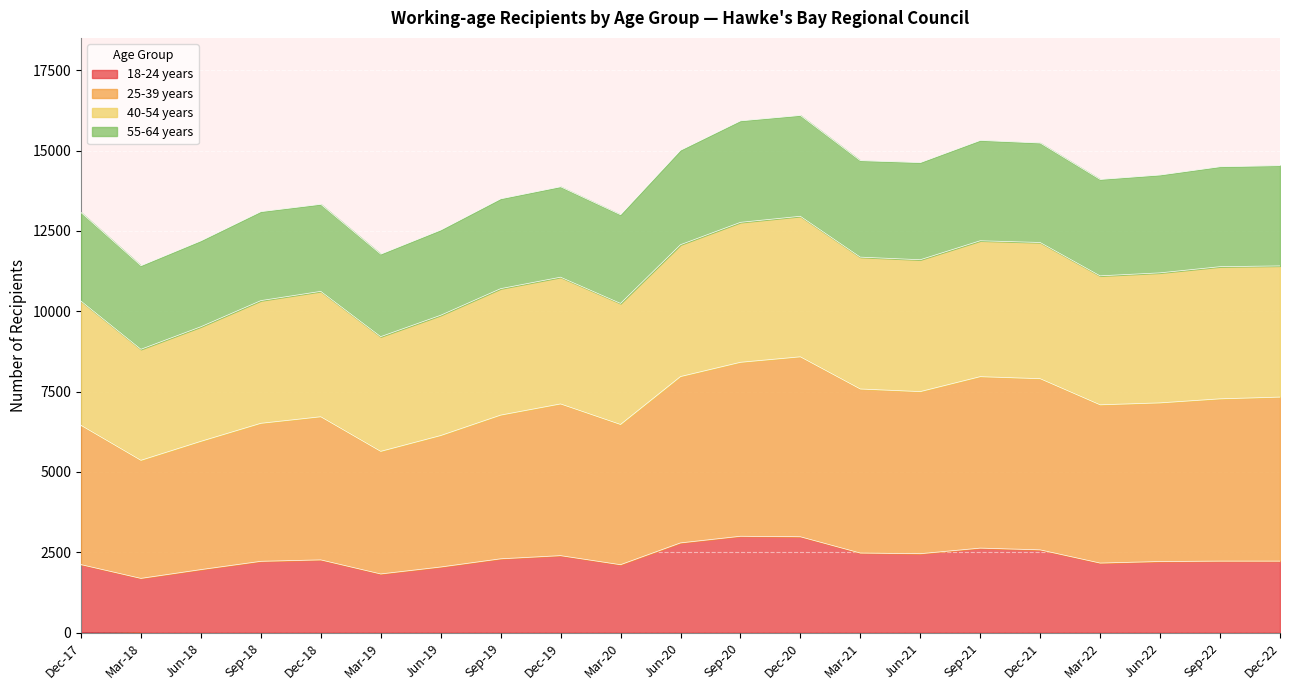

How many data points in 40-54 years are above 11103?

10